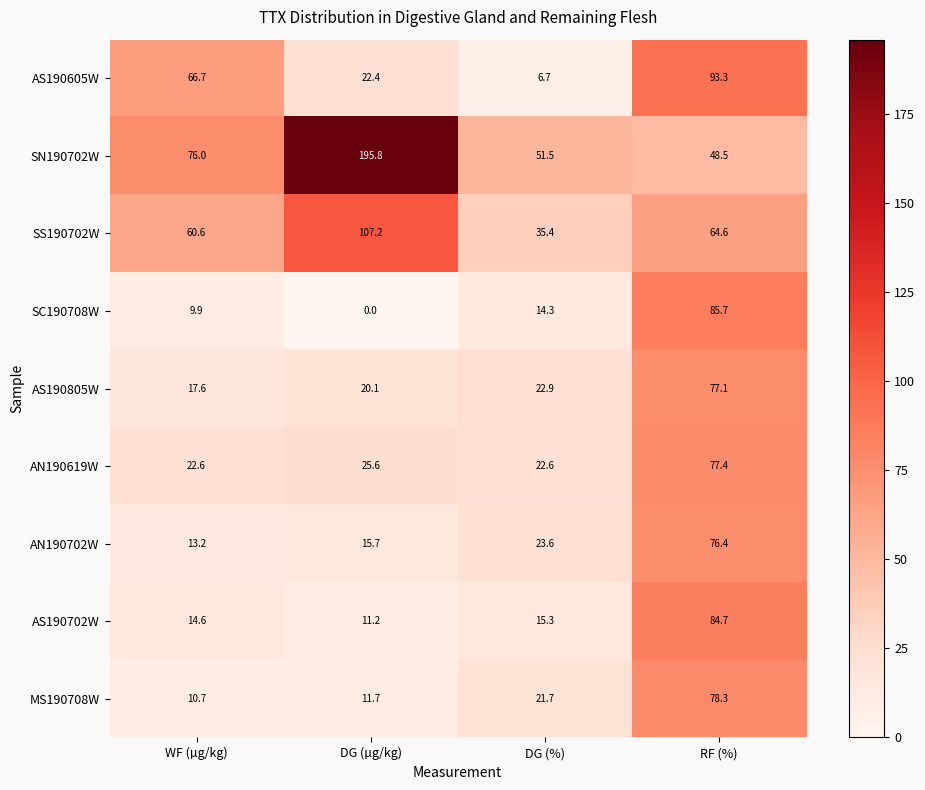

What is the average value of the SS190702W series?

67.0